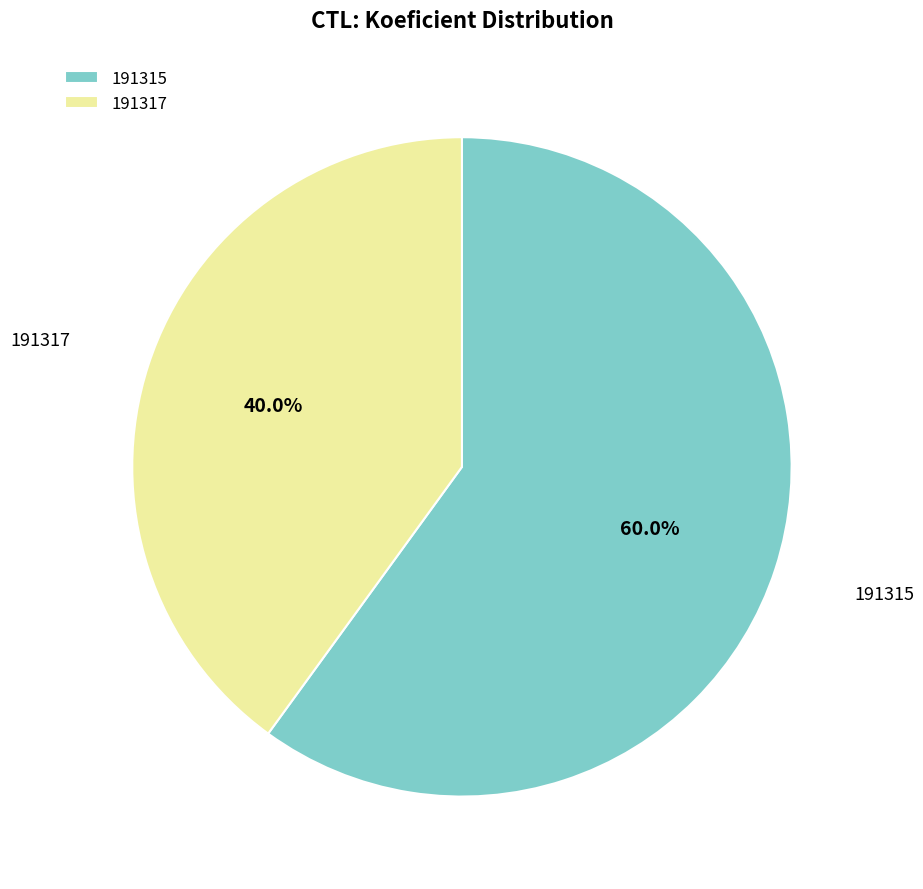

What is the largest slice in the pie chart?

191315